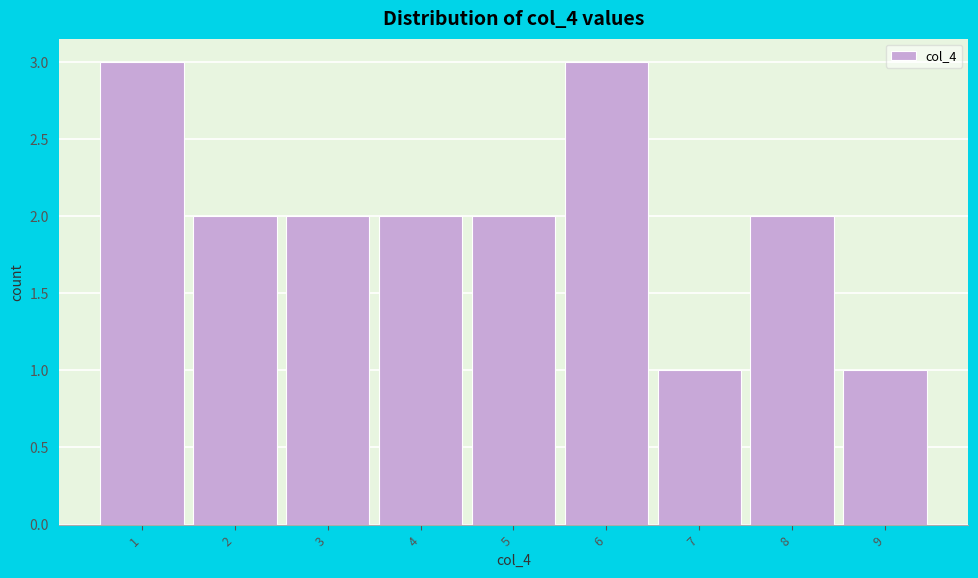

Reading left to right, transcribe all the data shown in this chart.

3	2	2	2	2	3	1	2	1